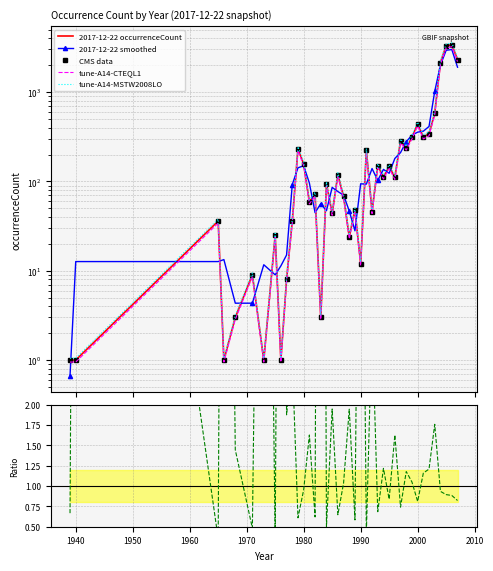

What is the highest value of the 2017-12-22 smoothed series?

2993.7